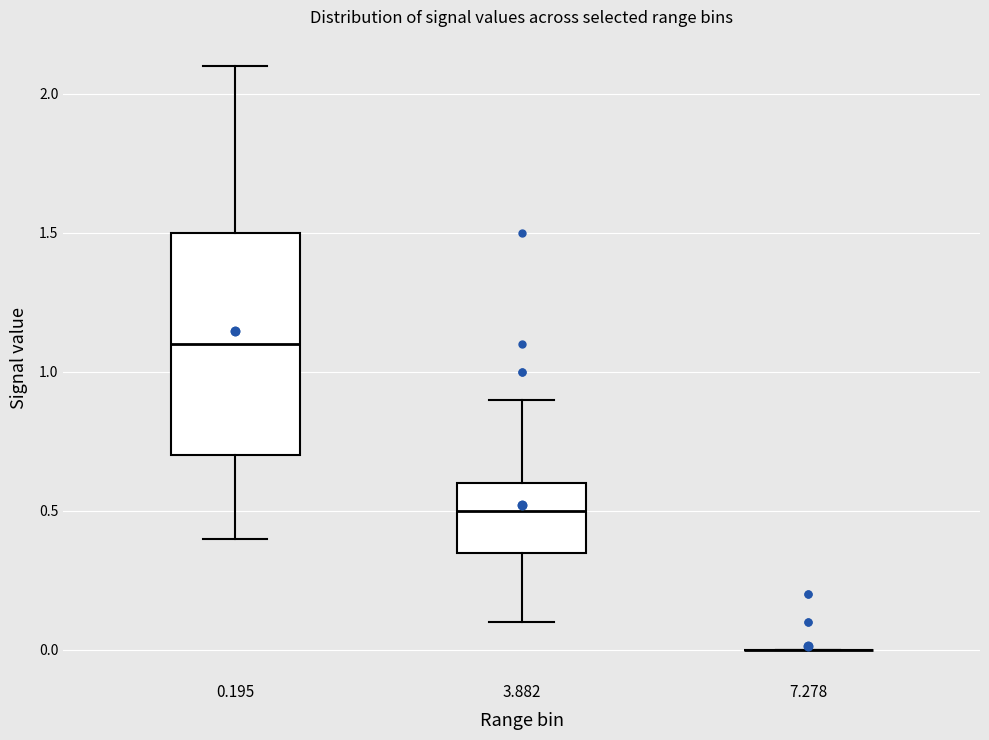

Comparing the boxes themselves (not the whiskers), which one is the tallest?

0.195